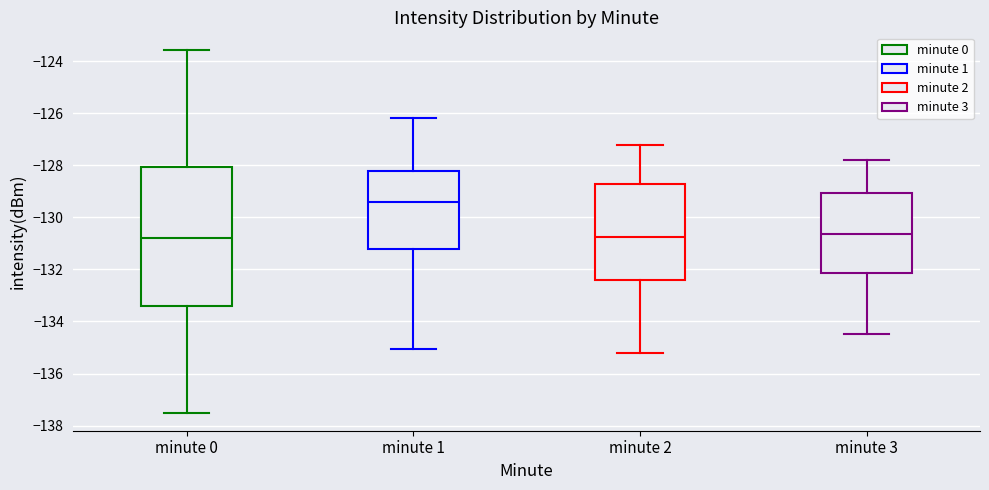

Reading left to right, transcribe this box plot: for each box, give where its median line is, the range the box spans, and where its two whiskers end, as read against the y-axis. The values are not printed on the chart, so give them approximately, as read against the axis.

minute 0: median -130.8, box -133.4 to -128.0, whiskers -137.6 to -123.6
minute 1: median -129.4, box -131.2 to -128.2, whiskers -135.0 to -126.2
minute 2: median -130.8, box -132.4 to -128.8, whiskers -135.2 to -127.2
minute 3: median -130.6, box -132.2 to -129.0, whiskers -134.4 to -127.8